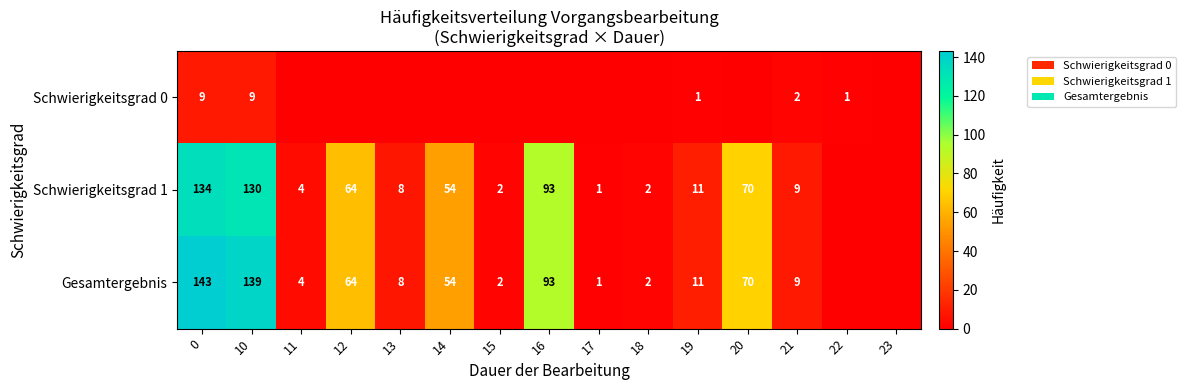

At which category does the chart reach its minimum across all series?

11